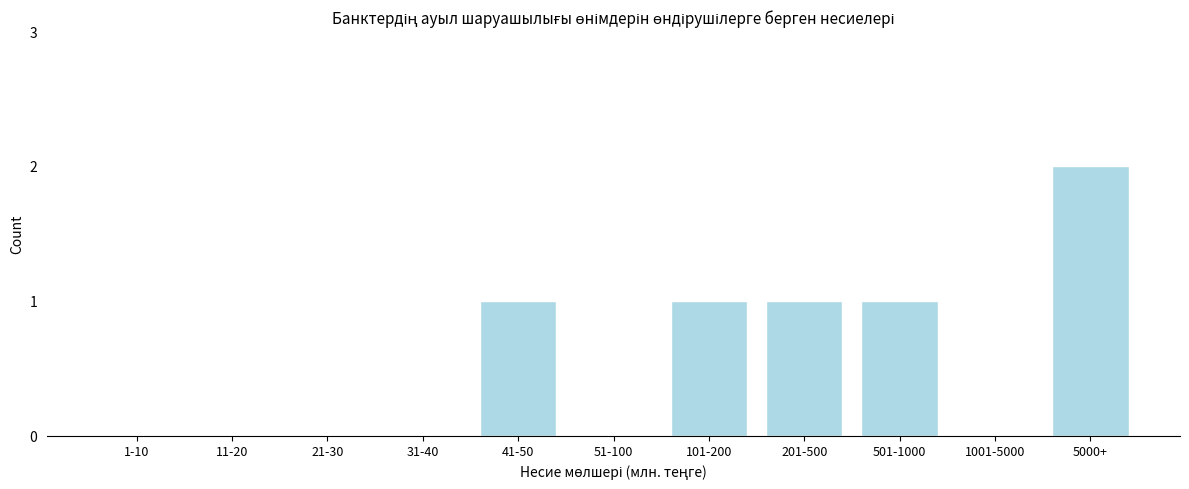

Is it true that the value at 1-10 is 0?

True